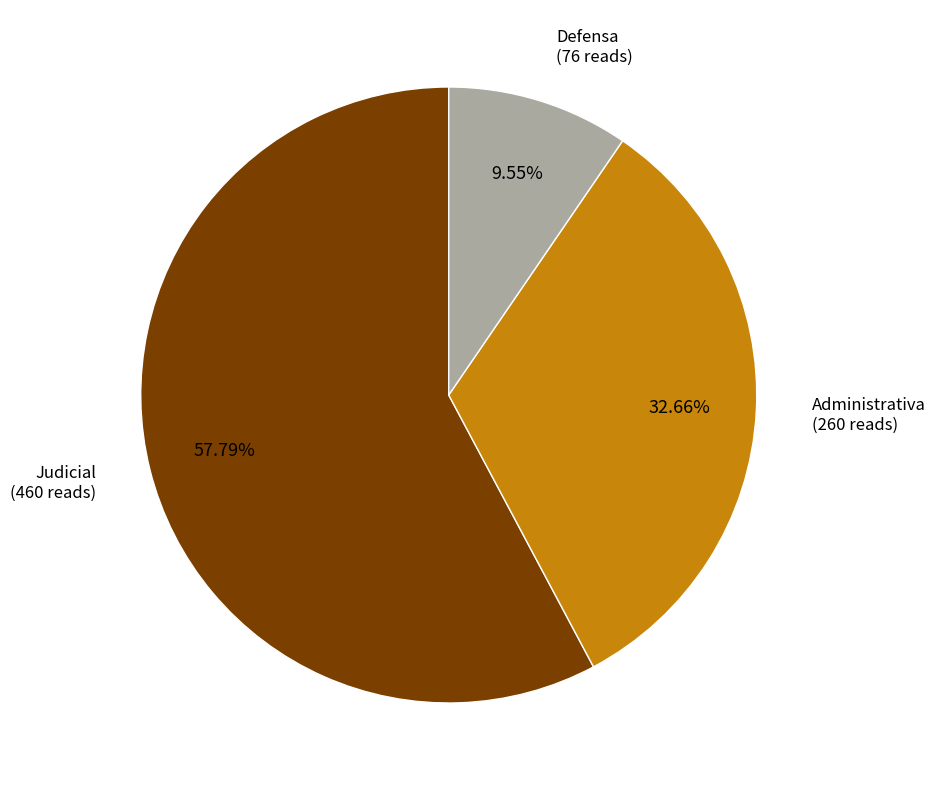

To the nearest percent, what is the average slice percentage?

33%